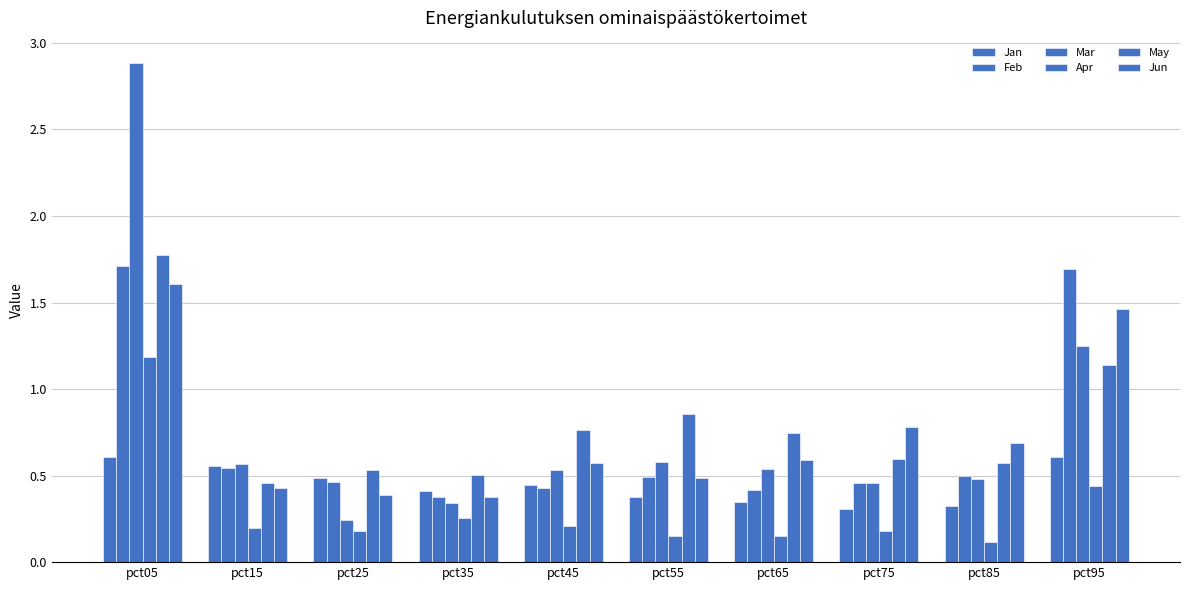

The value of Feb at pct45 is 0.6. True or false?

False